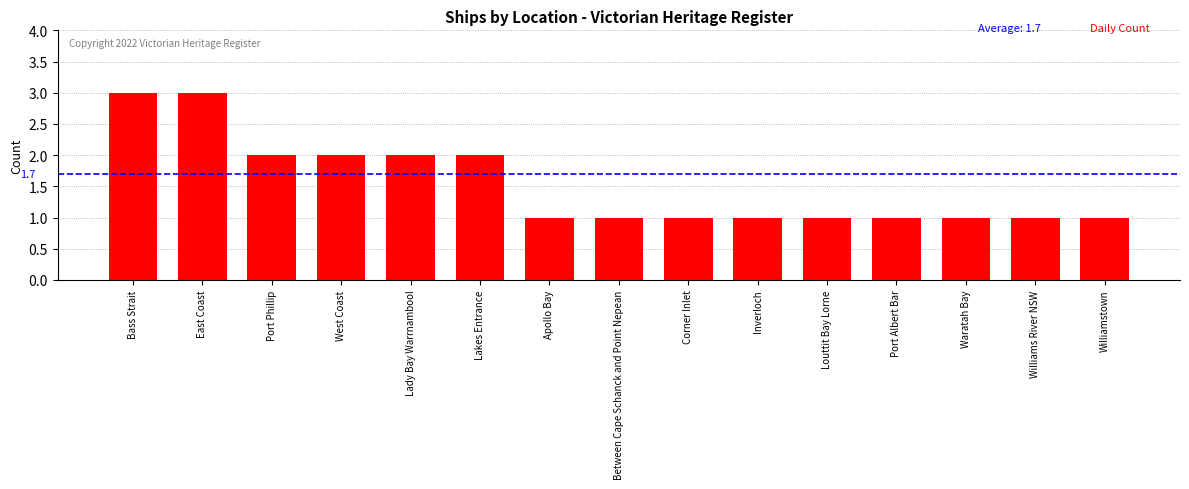

What is the sum of all values?

23